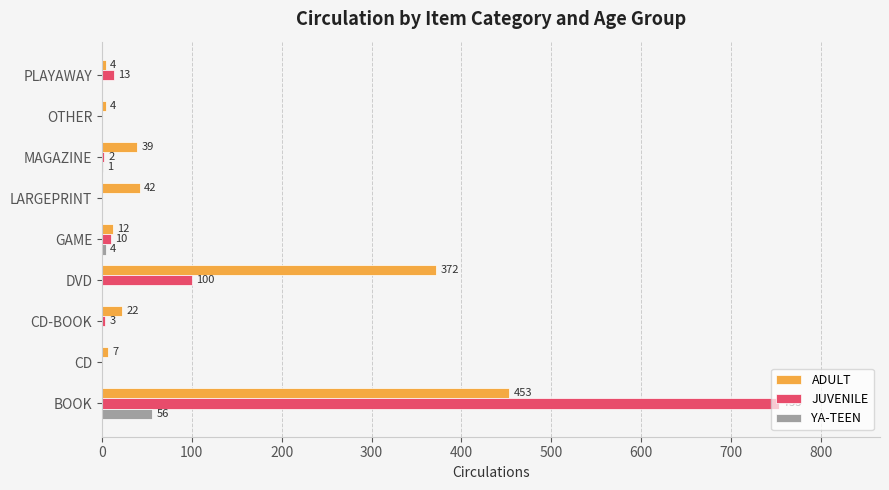

What is the maximum value shown in the chart?

753